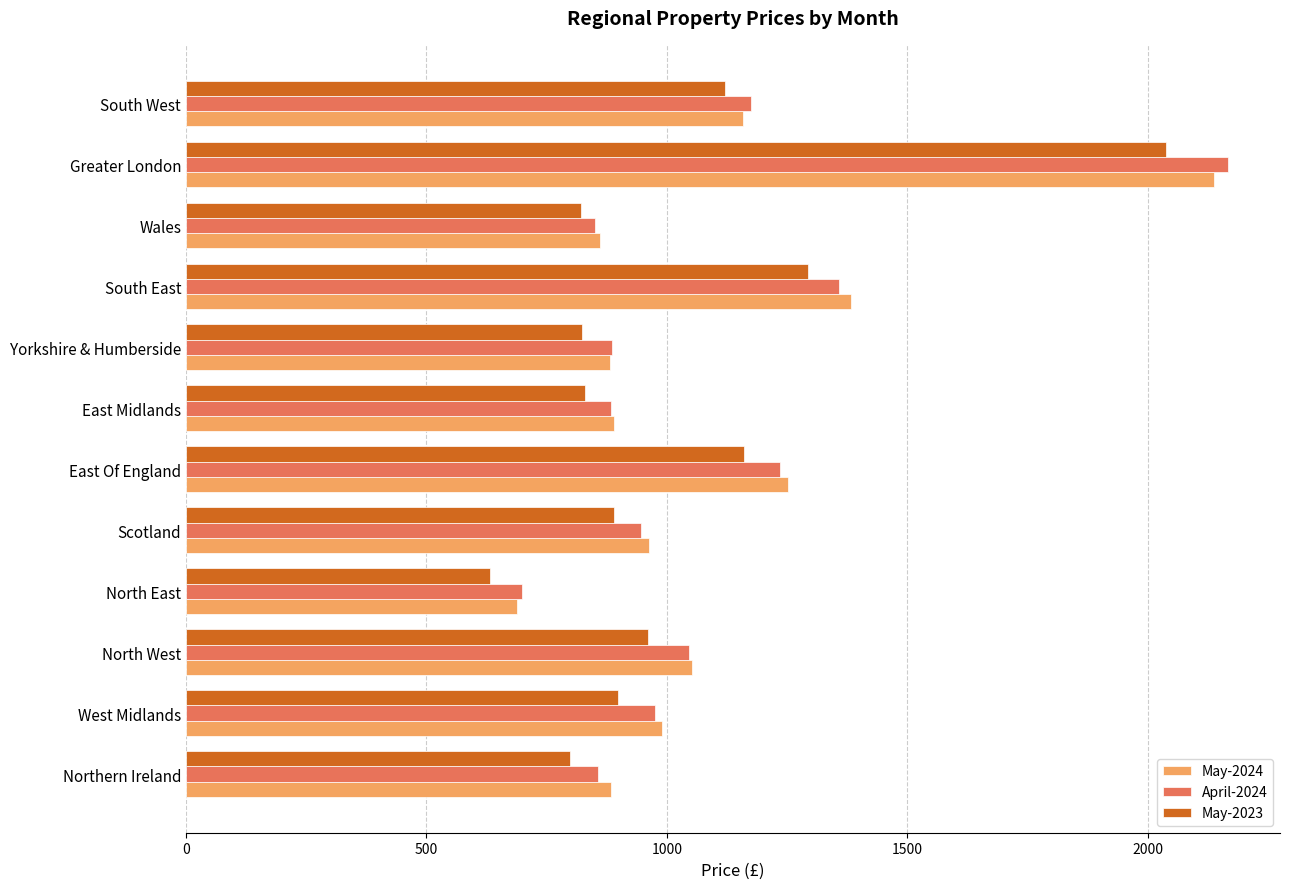

What is the sum of the May-2023 values at Yorkshire & Humberside and South West?

1945